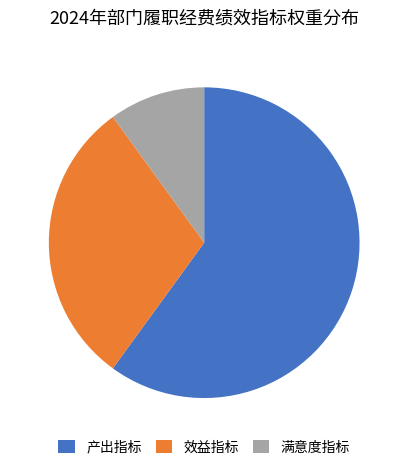

Count the number of slices in the pie.

3